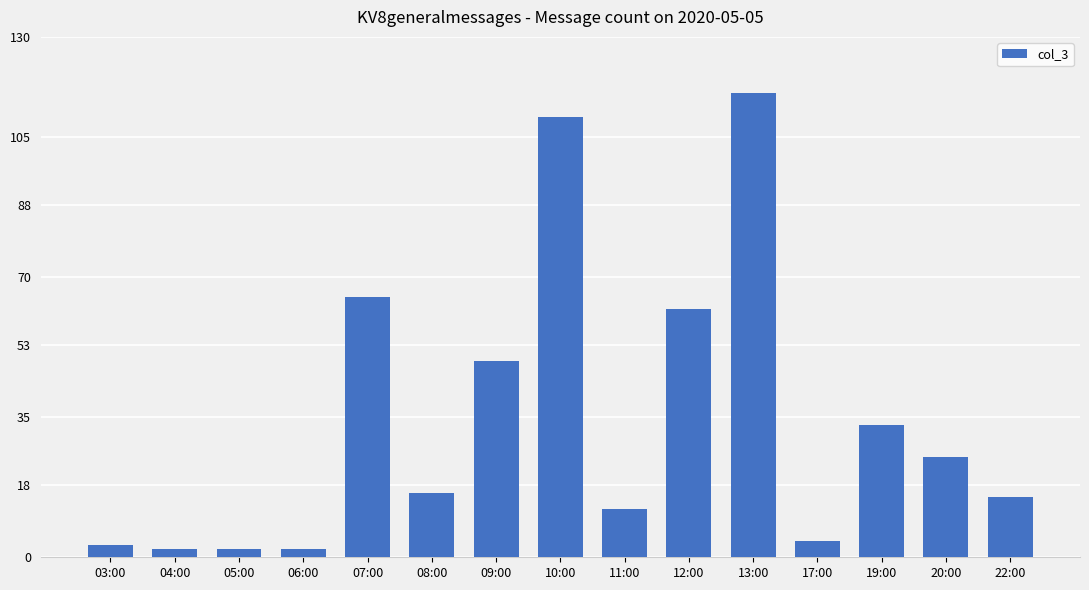

Which label corresponds to the largest value in the chart?

13:00